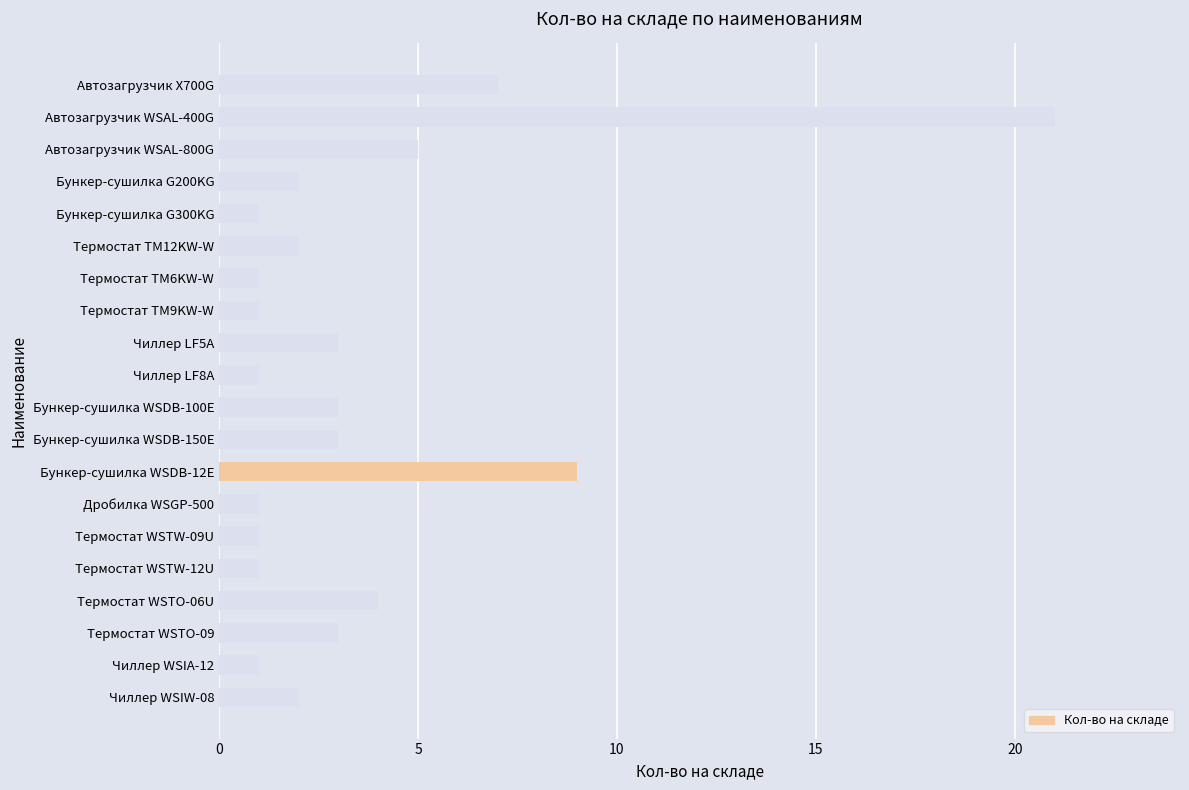

Which label corresponds to the largest value in the chart?

Автозагрузчик WSAL-400G